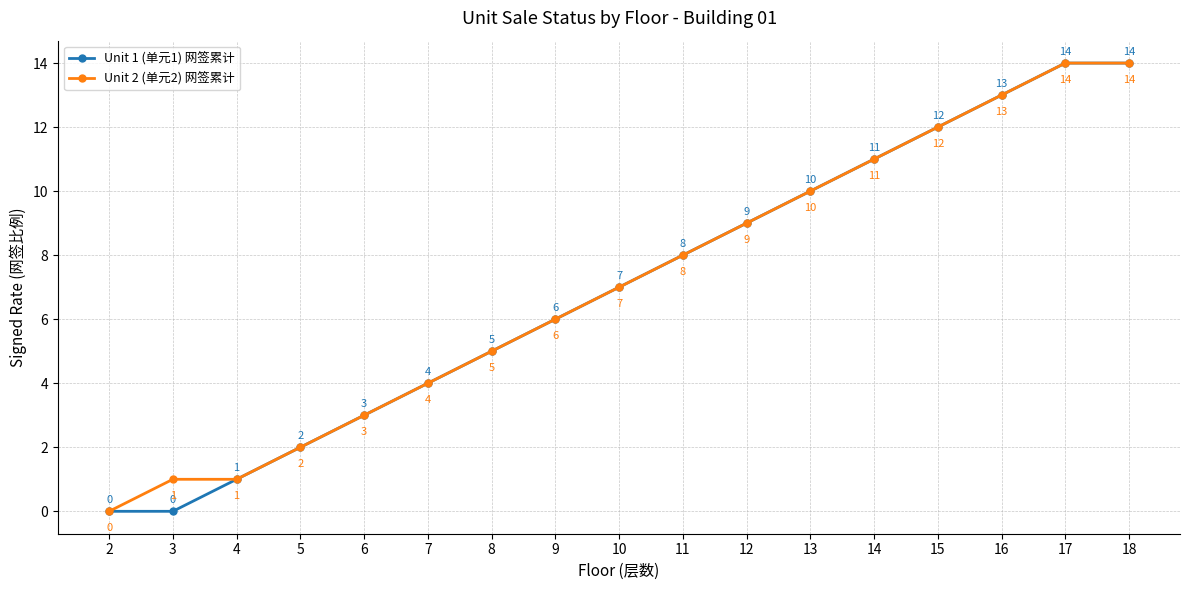

Rank the series by their average value, from lowest to highest.

Unit 1 (单元1) 网签累计, Unit 2 (单元2) 网签累计